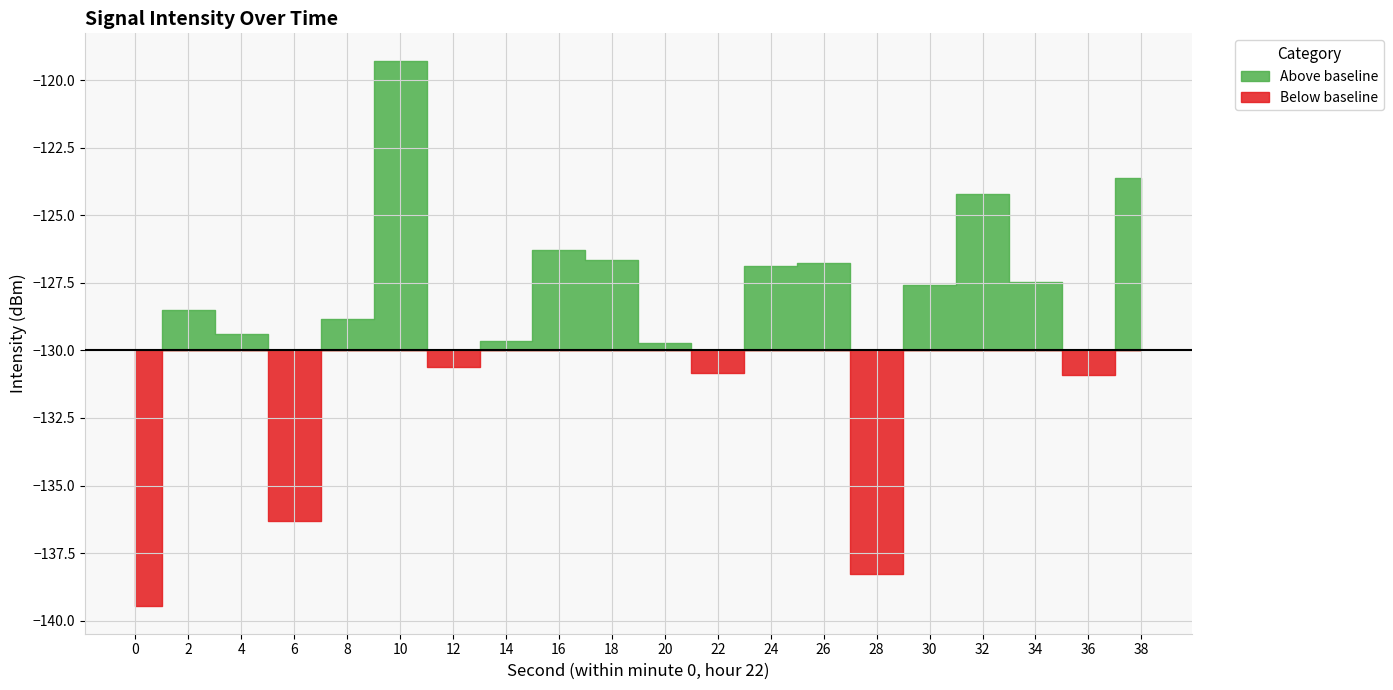

List the labels in order of value, smallest first.

0, 28, 6, 36, 22, 12, 20, 14, 4, 8, 2, 30, 34, 24, 26, 18, 16, 32, 38, 10